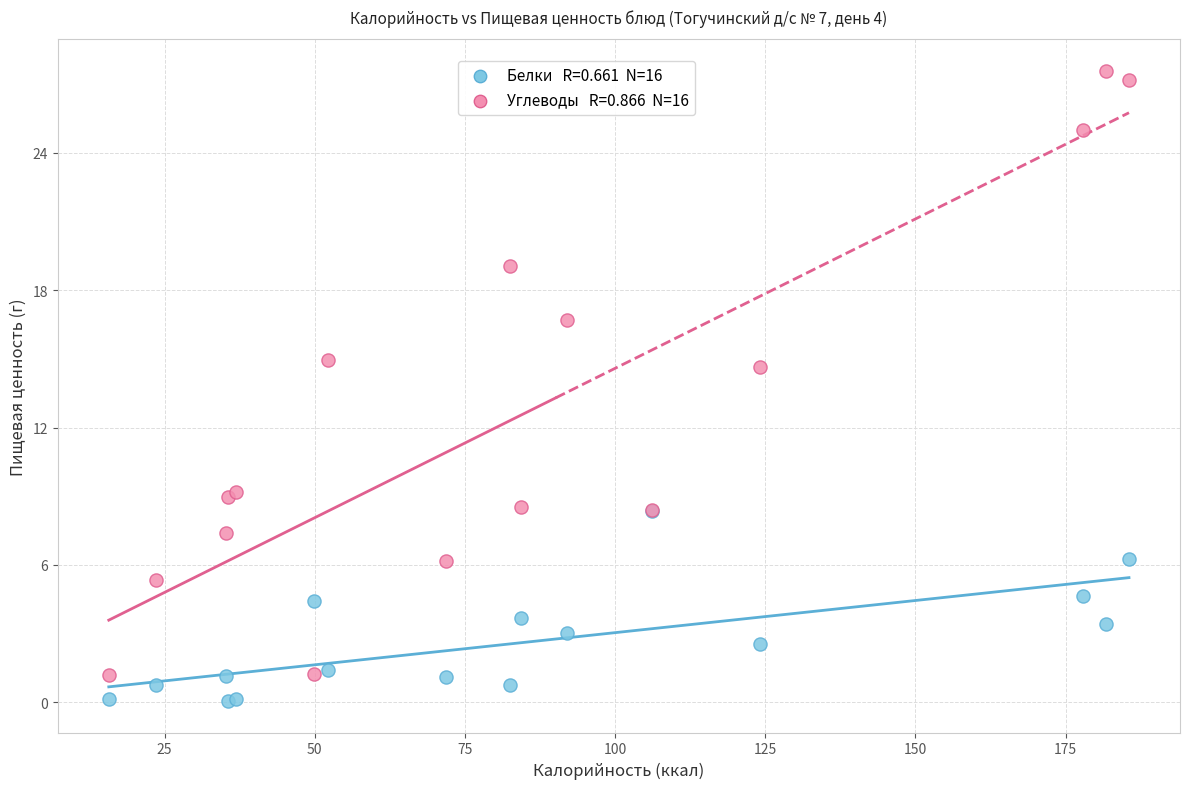

Across all series, what Y value is closest to 13?

14.6